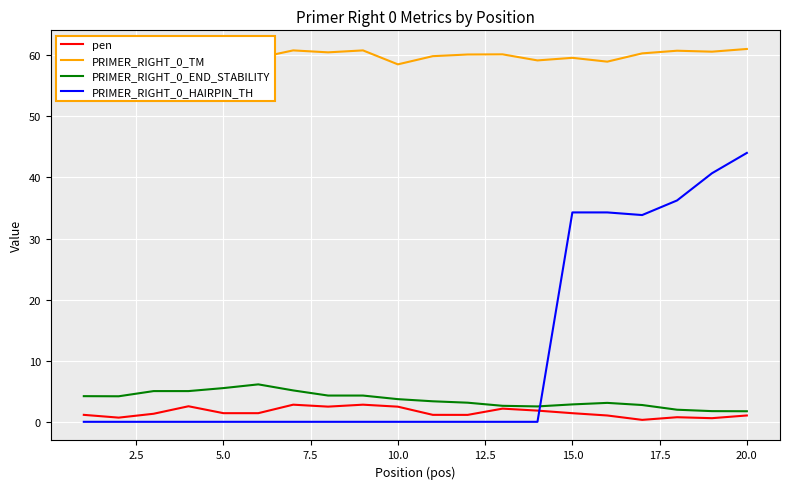

At how many categories does at least one series exceed 18?

20